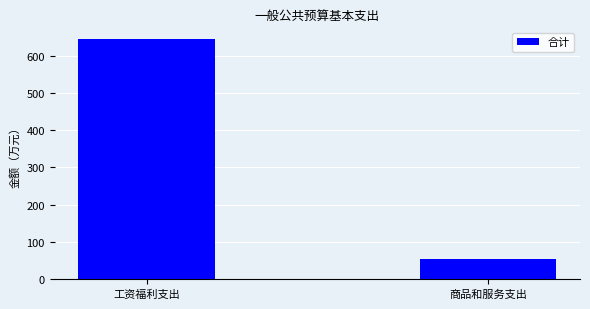

Where is the data nearest to the value 348?

商品和服务支出